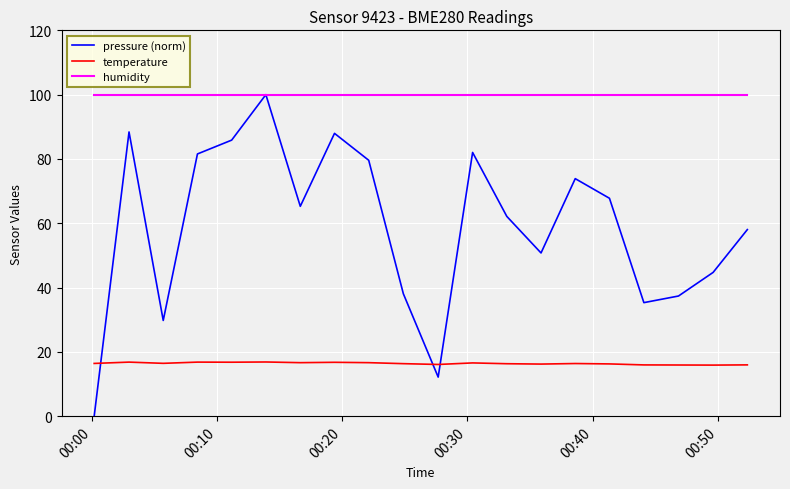

True or false: pressure (norm) and temperature cross at least once.

True